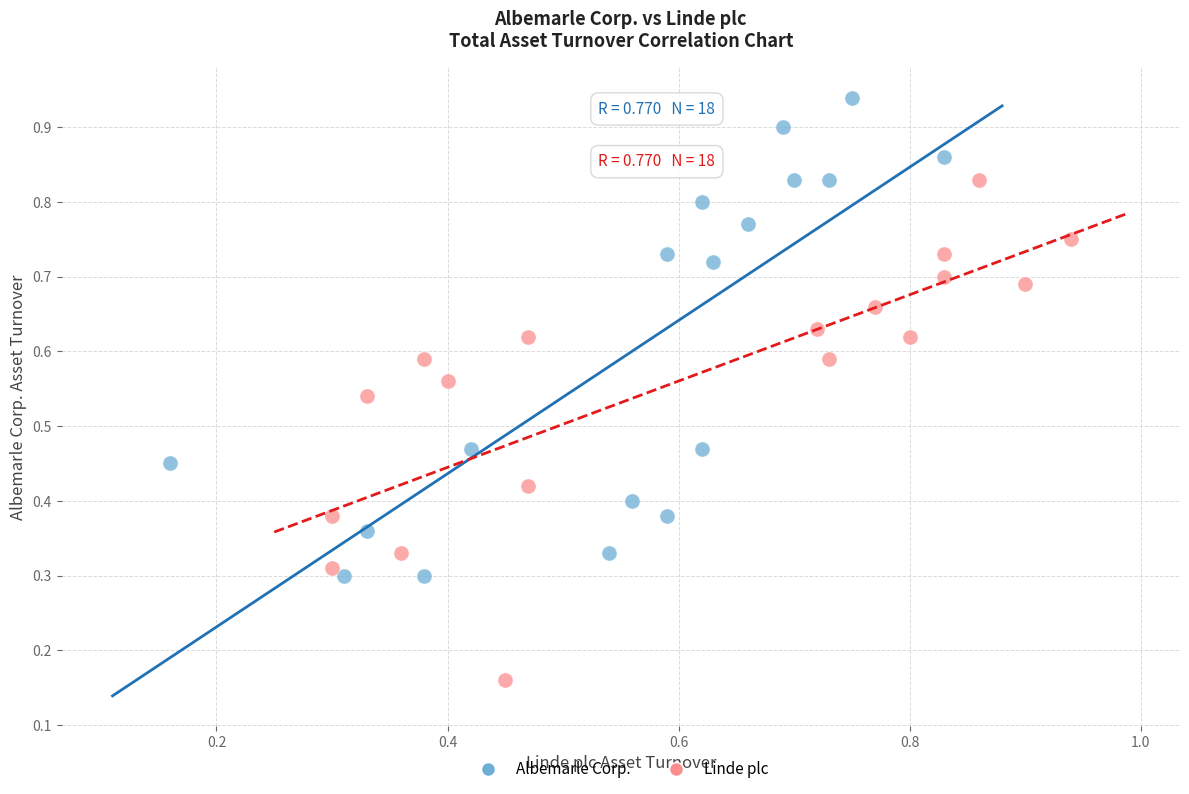

Which series contains the lowest Y value?

Linde plc